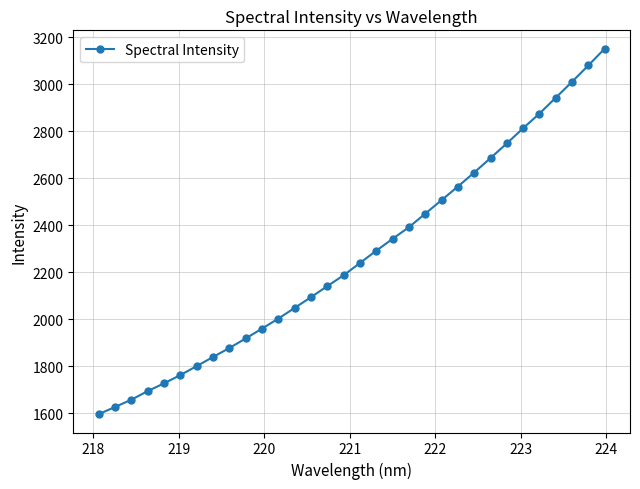

What is the value of the 24th point from the left?

2624.5